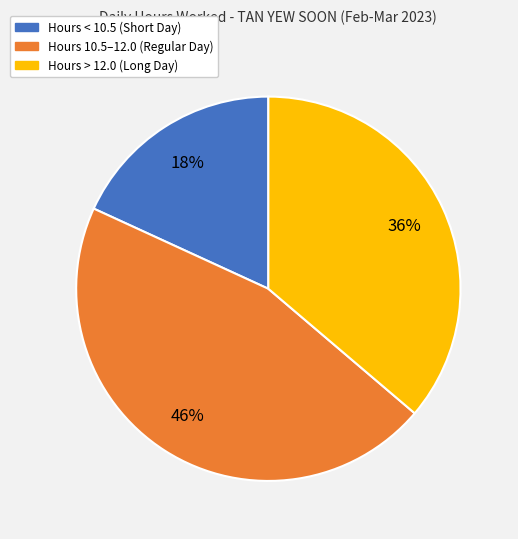

Rank the categories by value from lowest to highest.

Hours < 10.5 (Short Day), Hours > 12.0 (Long Day), Hours 10.5–12.0 (Regular Day)